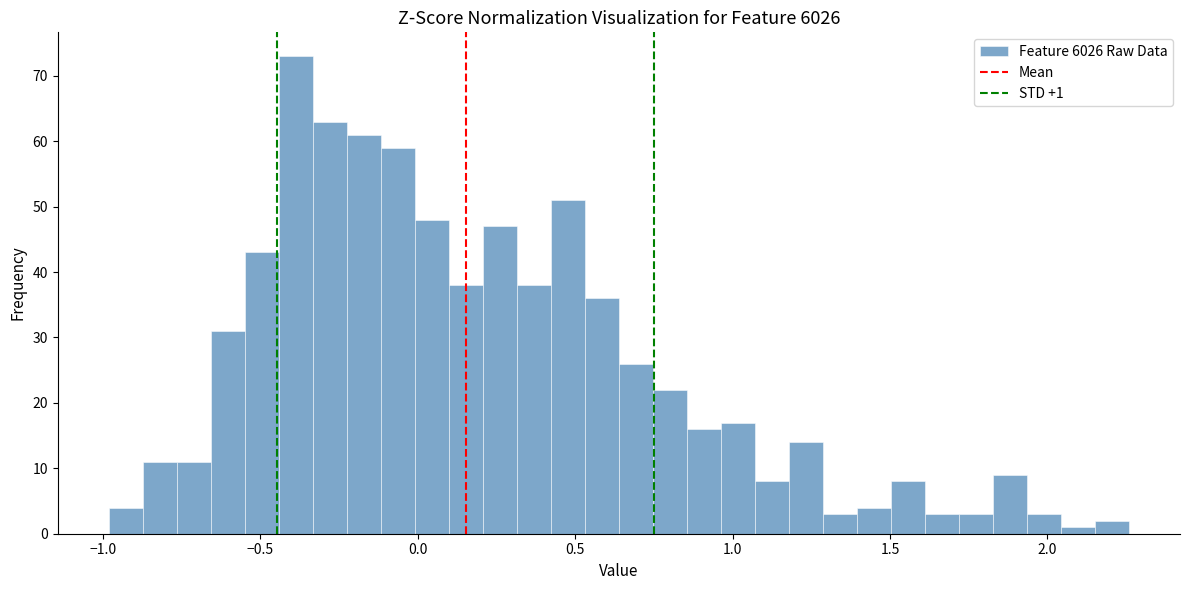

Around what value on the x-axis is the tallest bar? Give the approximate position of its centre, as read against the axis.

-0.40